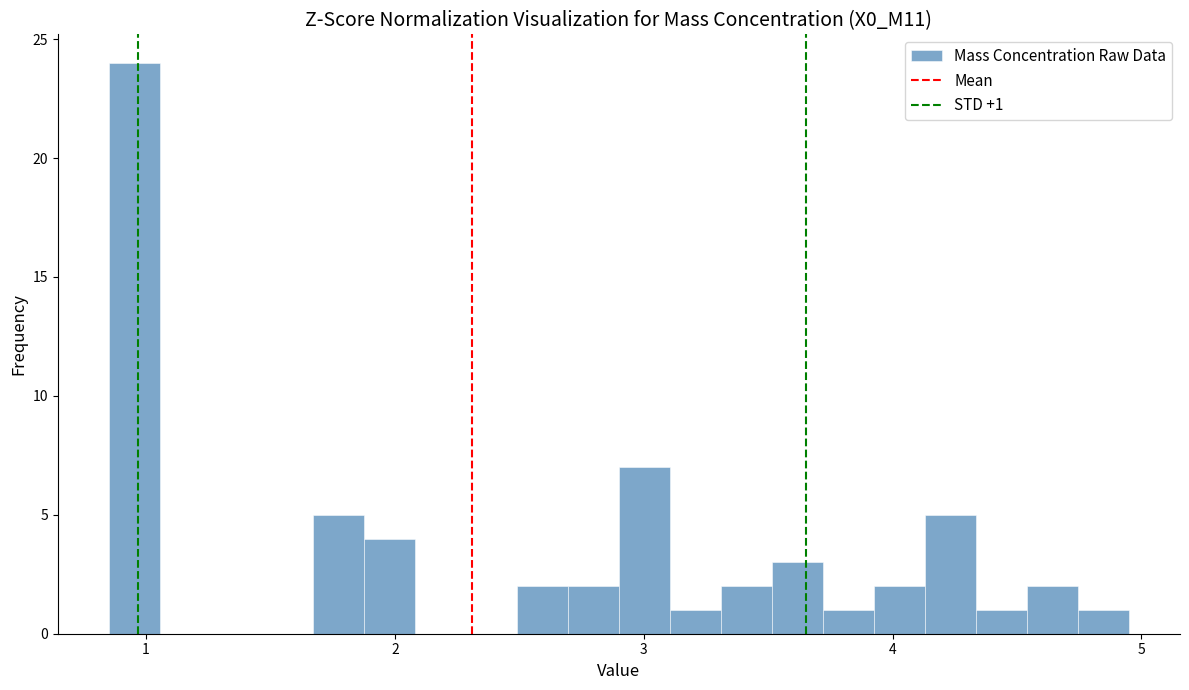

Around what value on the x-axis is the tallest bar? Give the approximate position of its centre, as read against the axis.

1.0